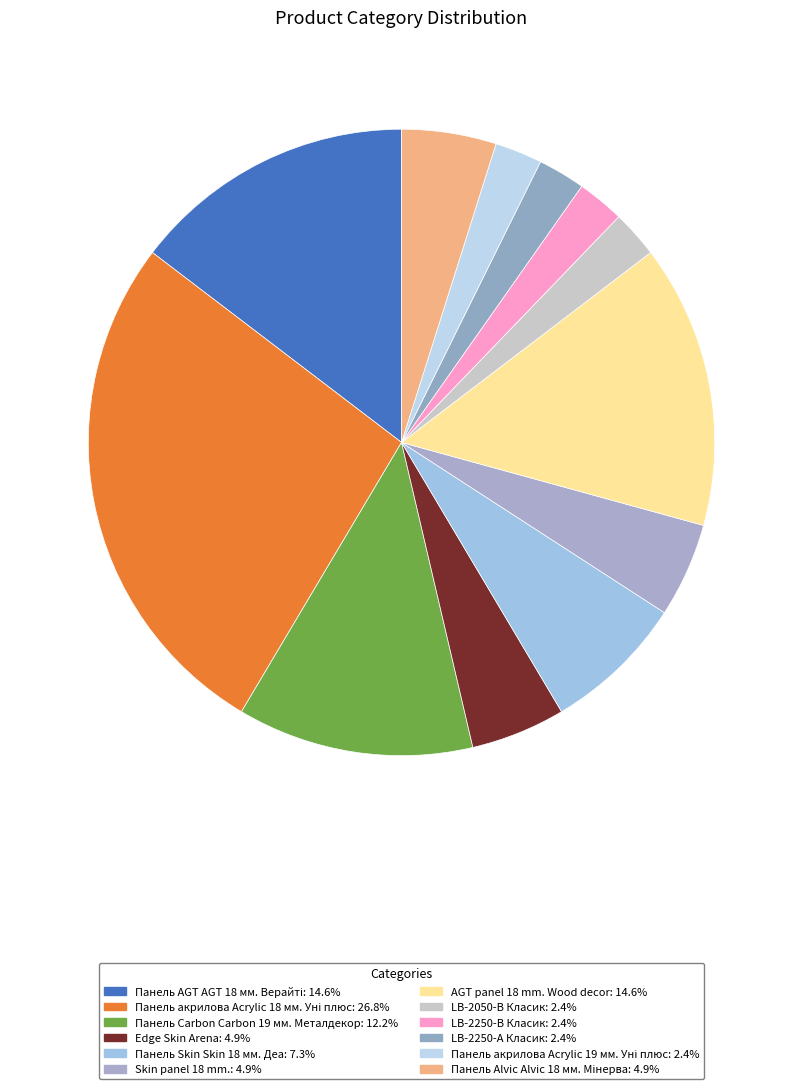

How many slices are in this pie chart?

12